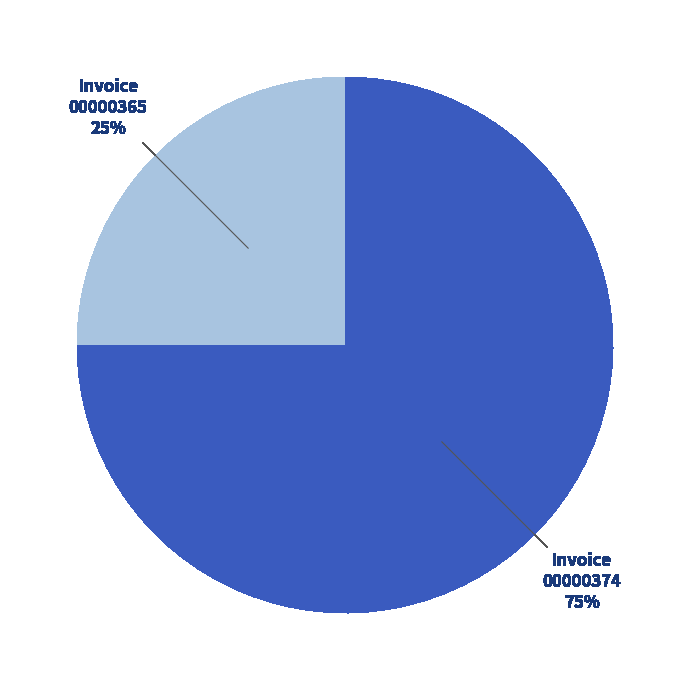

To the nearest percent, what is the difference between the largest and smallest slice percentages?

50%